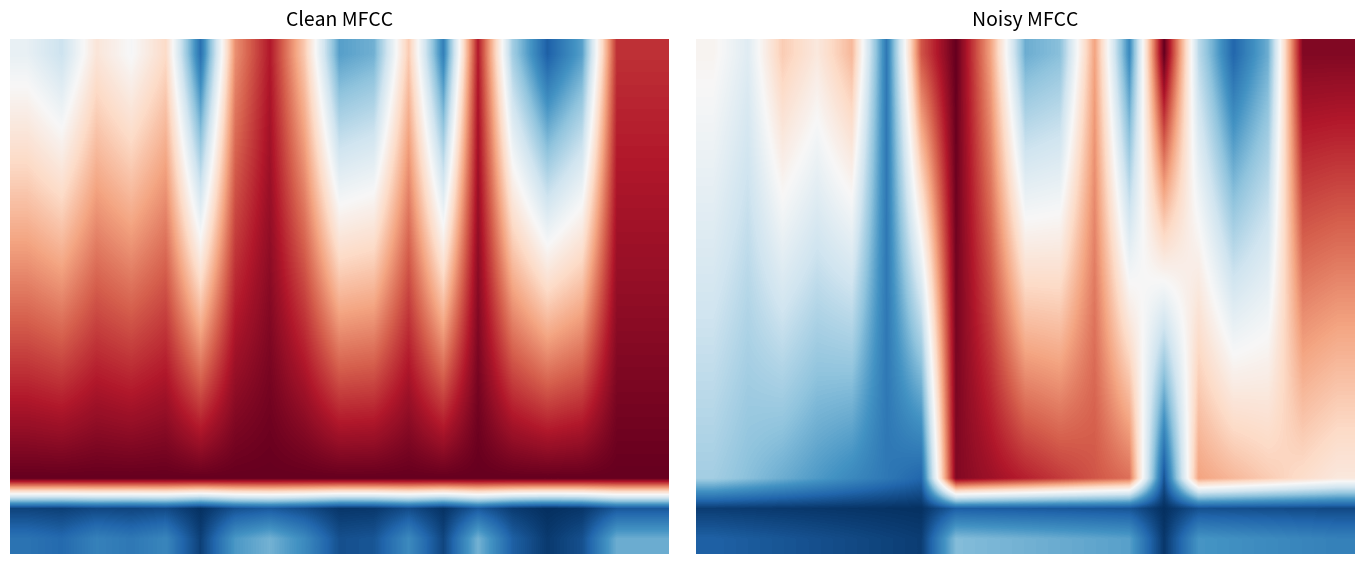

What is the smallest value displayed?

0.2